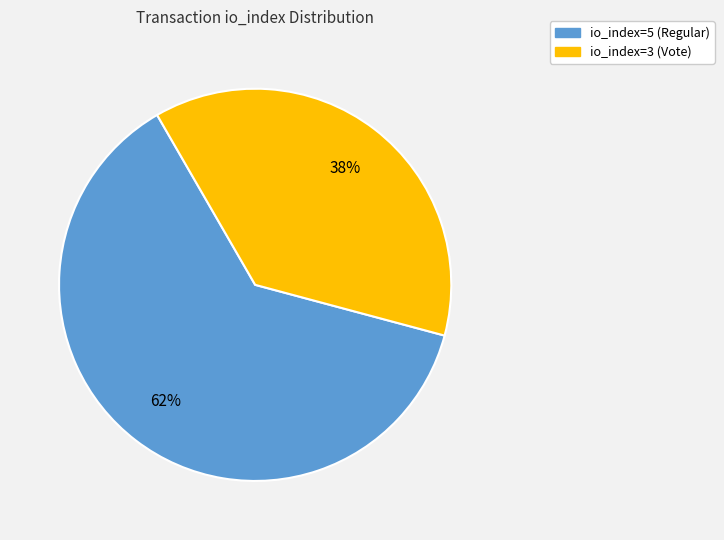

To the nearest percent, what percentage of the pie is io_index=5 (Regular)?

62%